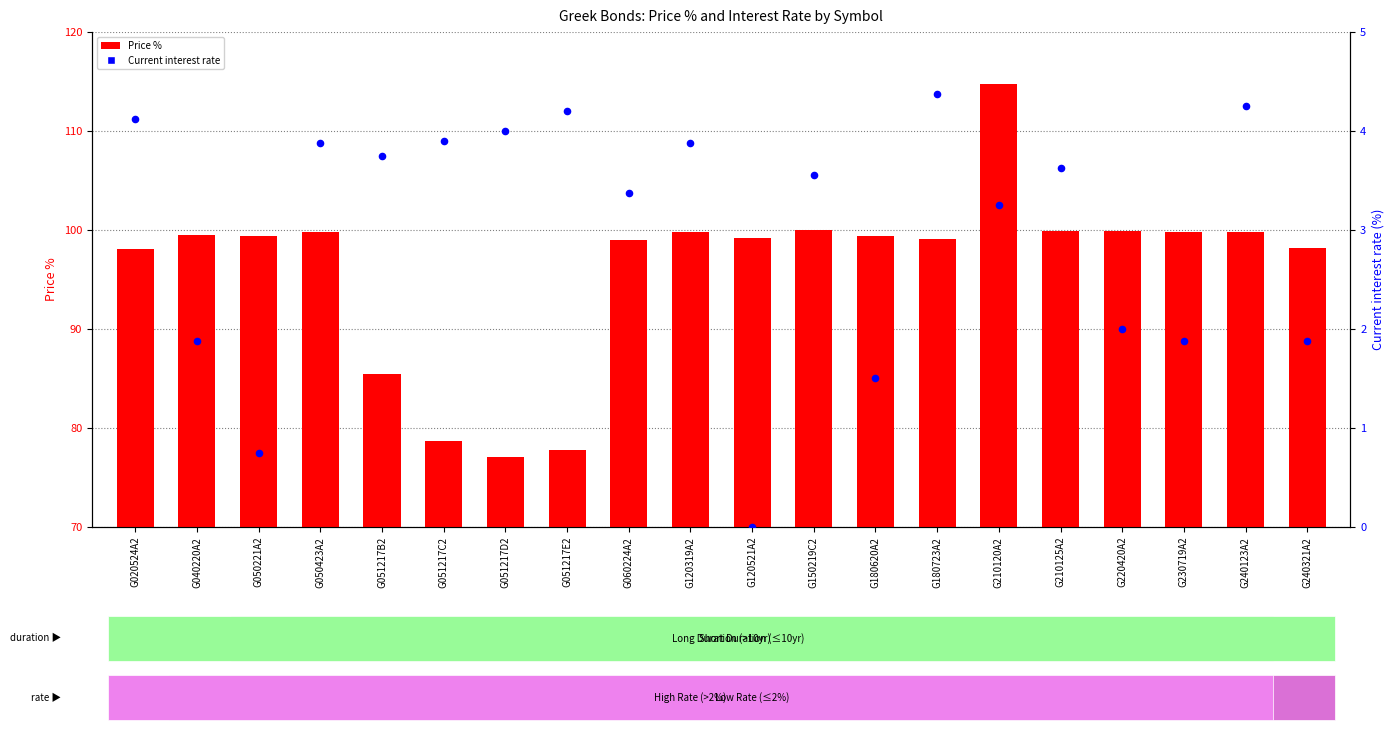

What is the total value across all series at G051217C2?

82.6